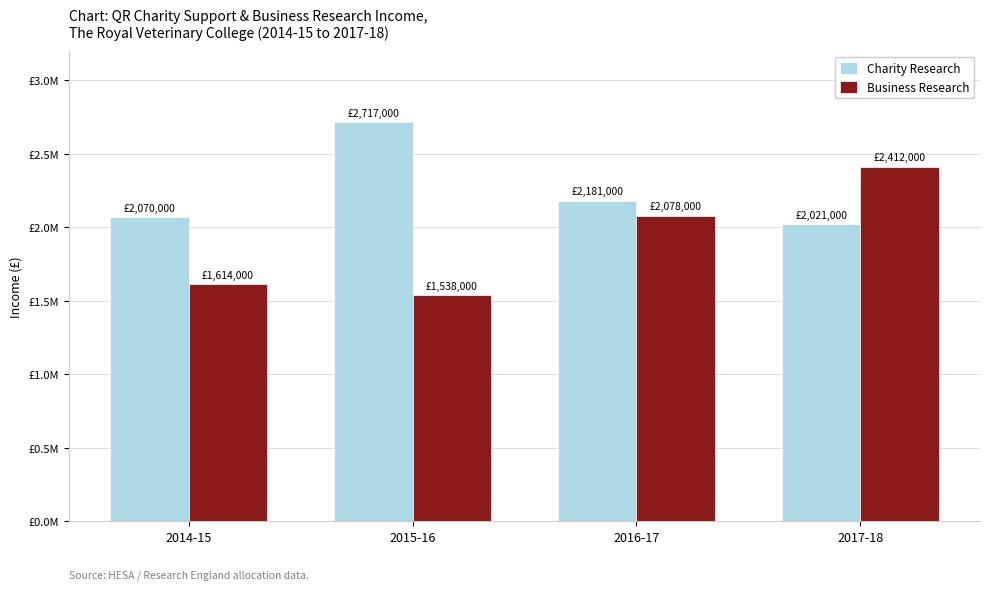

What are all the series names shown in the legend?

Charity Research, Business Research